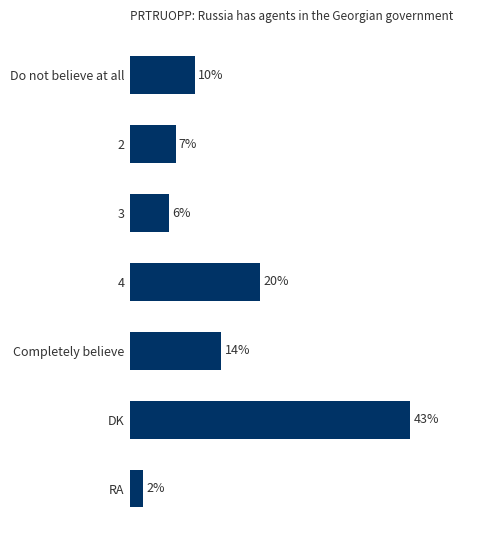

List the labels in order of value, largest first.

DK, 4, Completely believe, Do not believe at all, 2, 3, RA